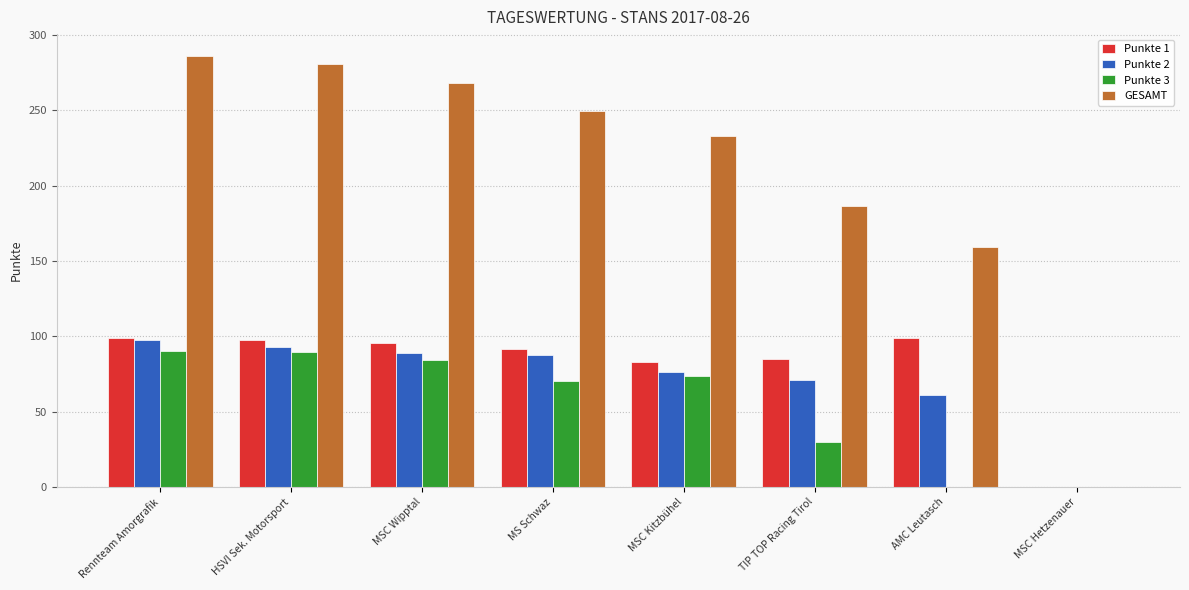

At which category is the sum across all series the highest?

Rennteam Amorgrafik